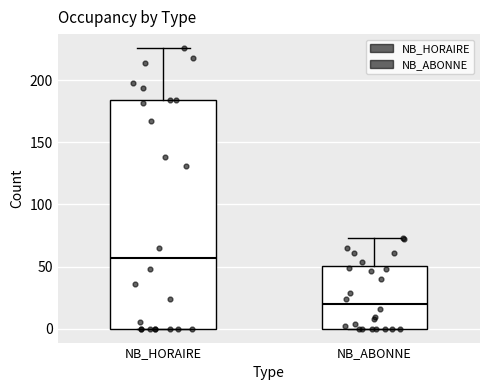

Reading left to right, transcribe this box plot: for each box, give where its median line is, the range the box spans, and where its two whiskers end, as read against the y-axis. The values are not printed on the chart, so give them approximately, as read against the axis.

NB_HORAIRE: median 55, box 0 to 185, whiskers 0 to 225
NB_ABONNE: median 20, box 0 to 50, whiskers 0 to 75